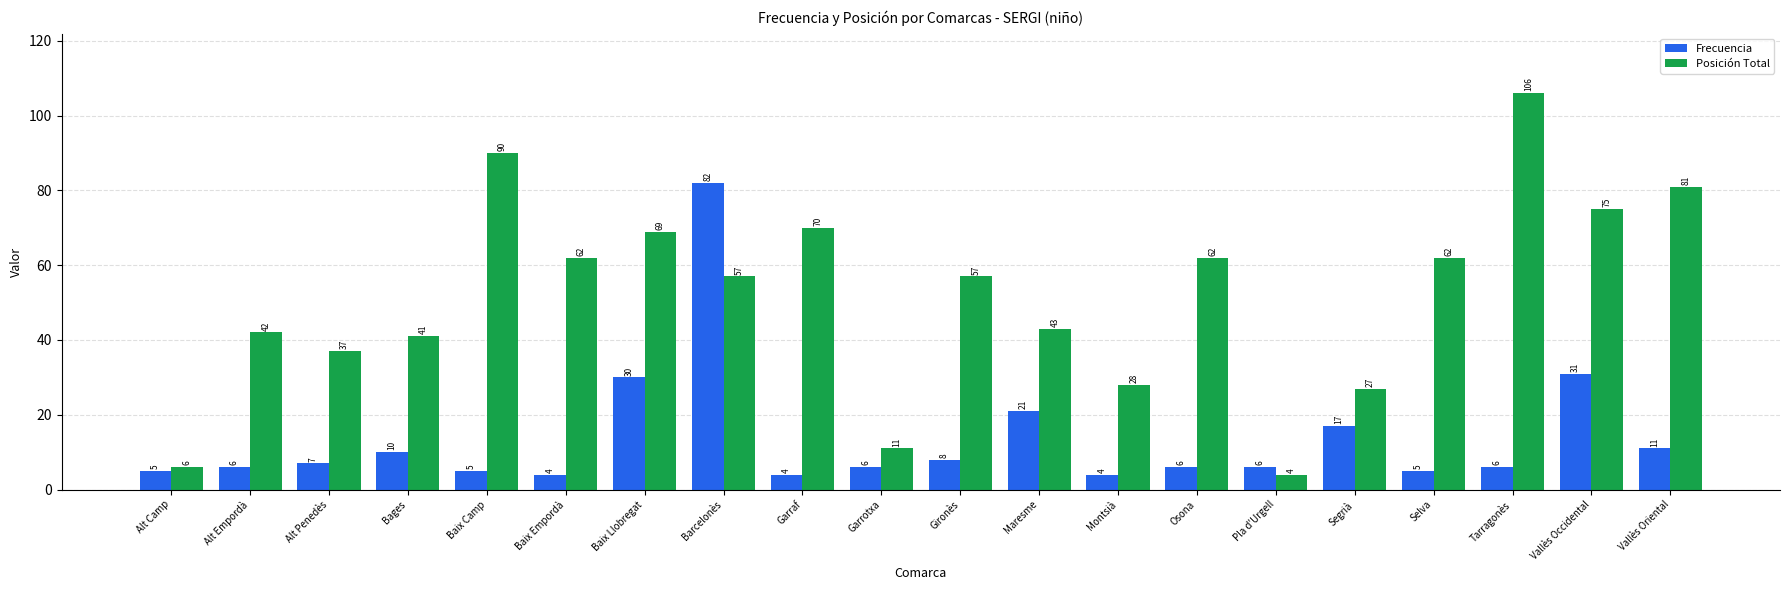

The value of Posición Total at Vallès Occidental is 117. True or false?

False